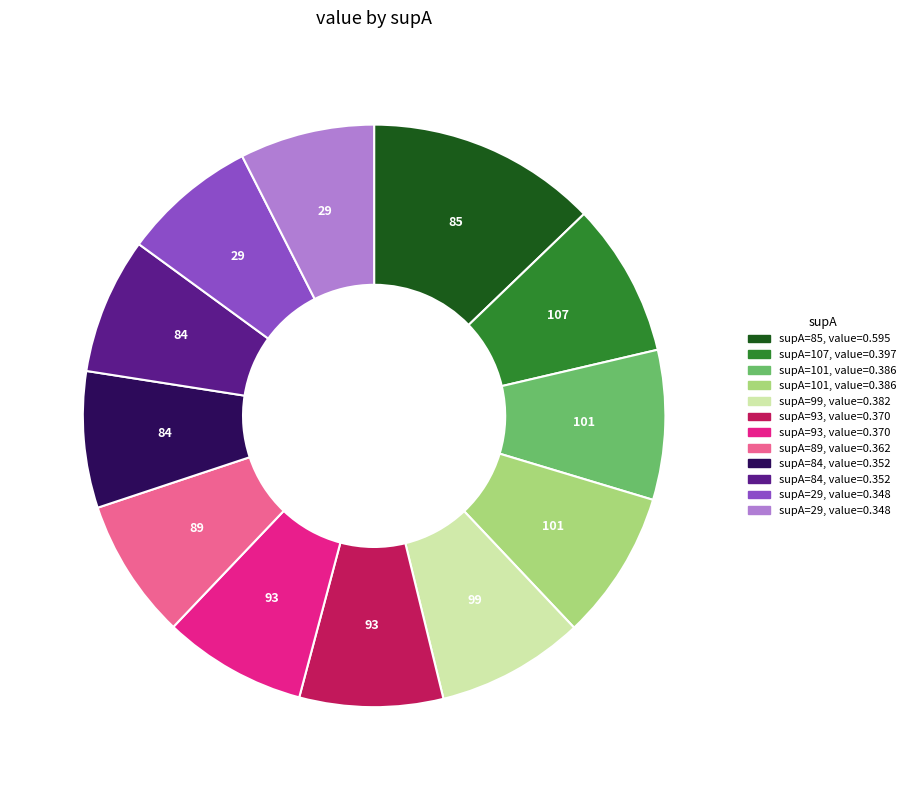

Is there any slice that represents more than half of the pie?

No